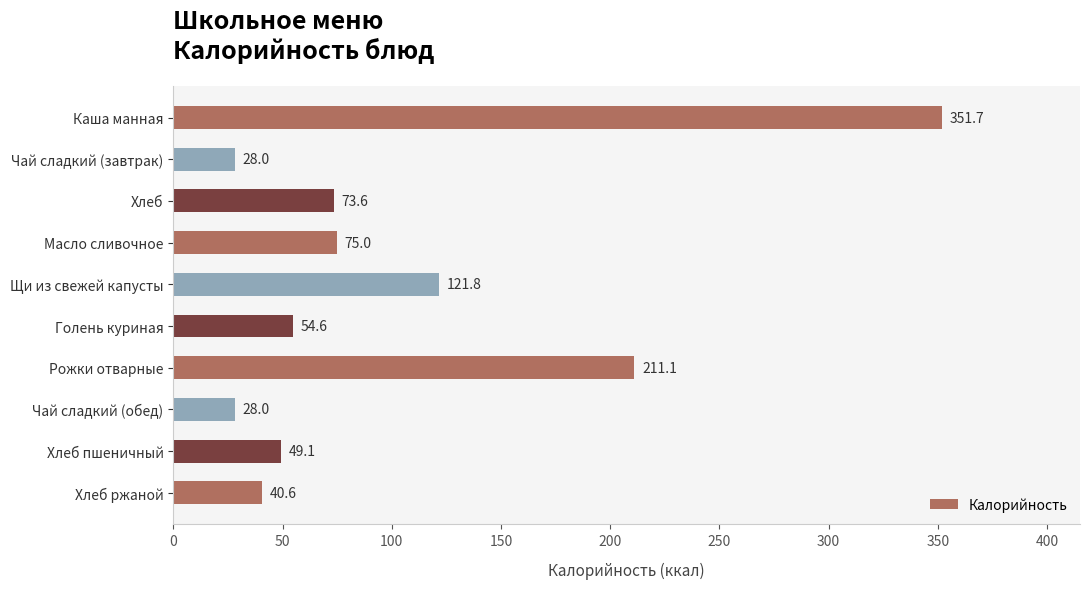

Which label corresponds to the largest value in the chart?

Каша манная